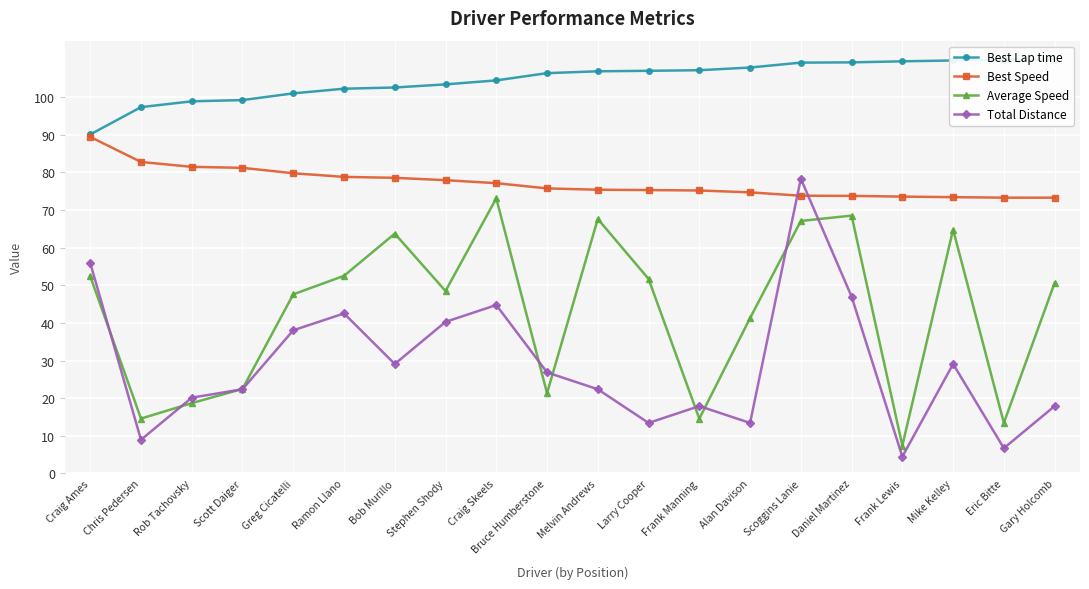

List the series in order of their peak value, highest first.

Best Lap time, Best Speed, Total Distance, Average Speed